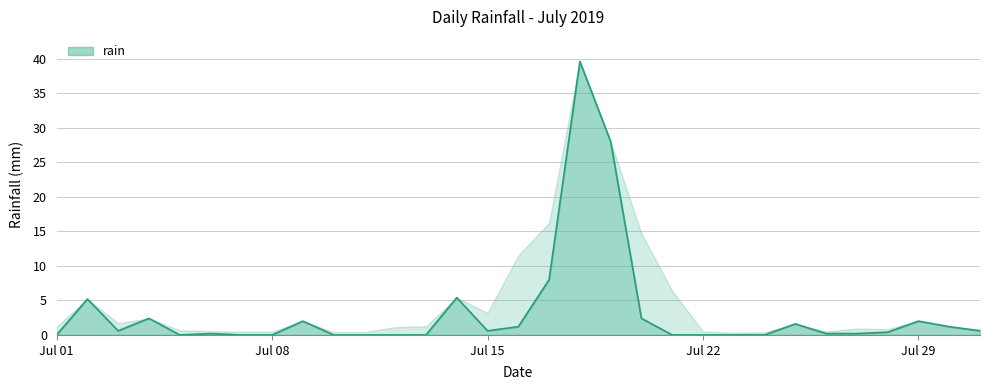

How many positive values are there?

19